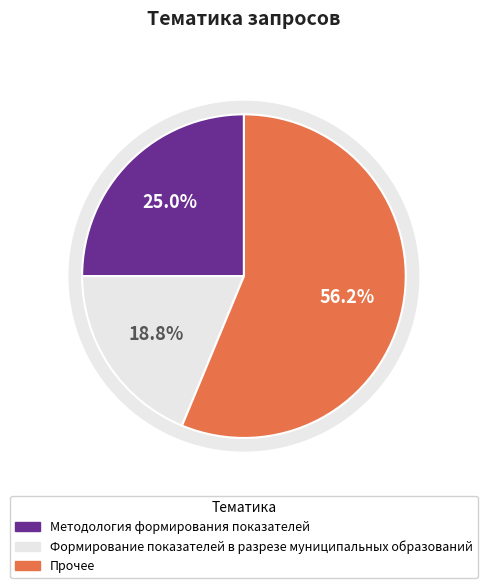

What percentage is NOT represented by Методология формирования показателей?

75.0%